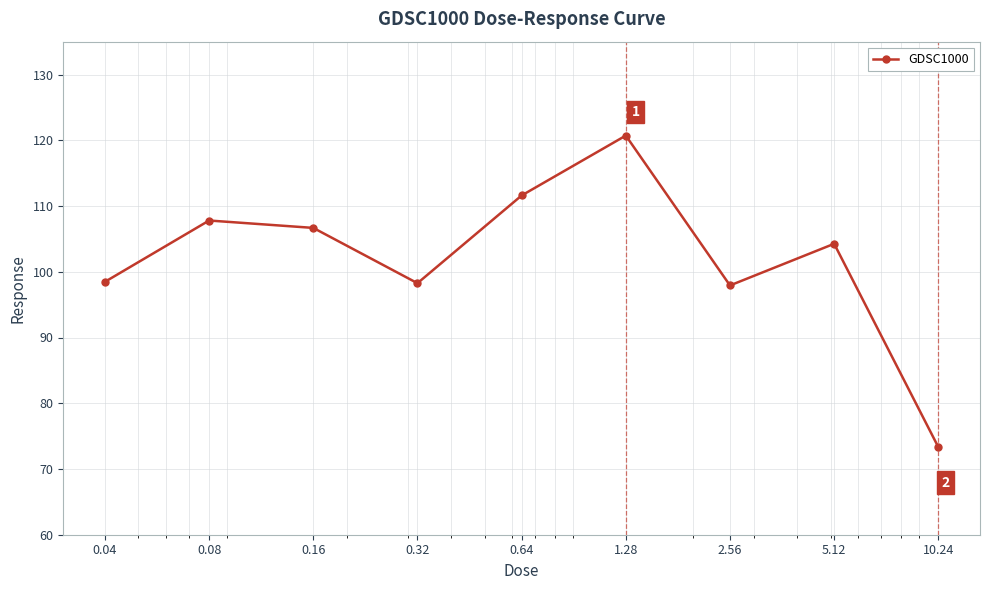

What is the average value?

102.1